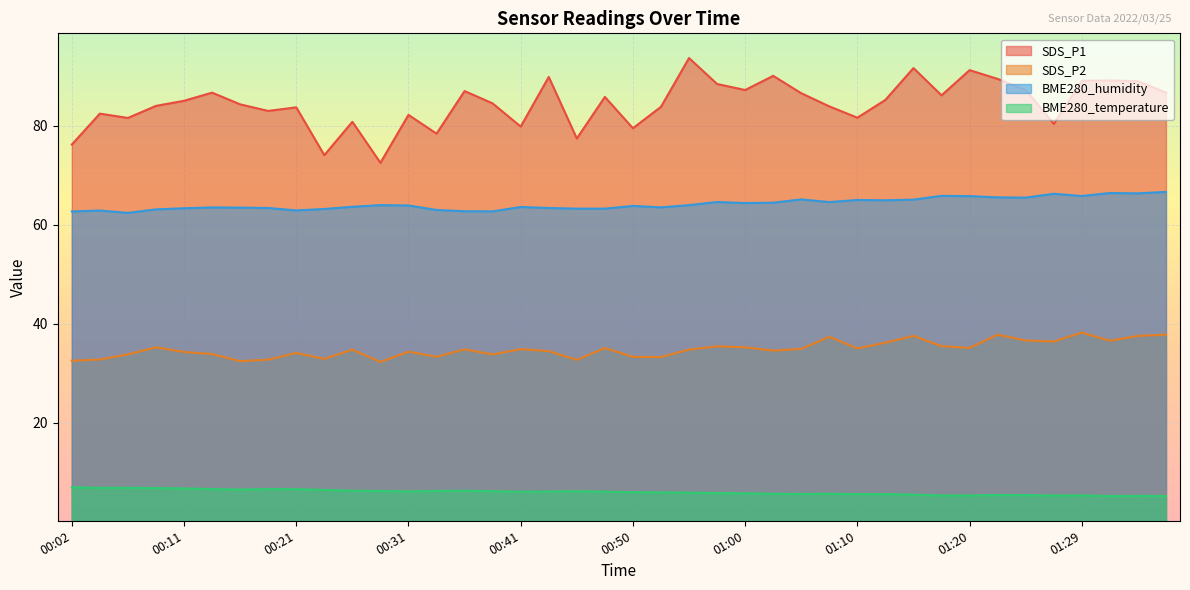

The SDS_P2 series shows 60.3 at 00:41. True or false?

False